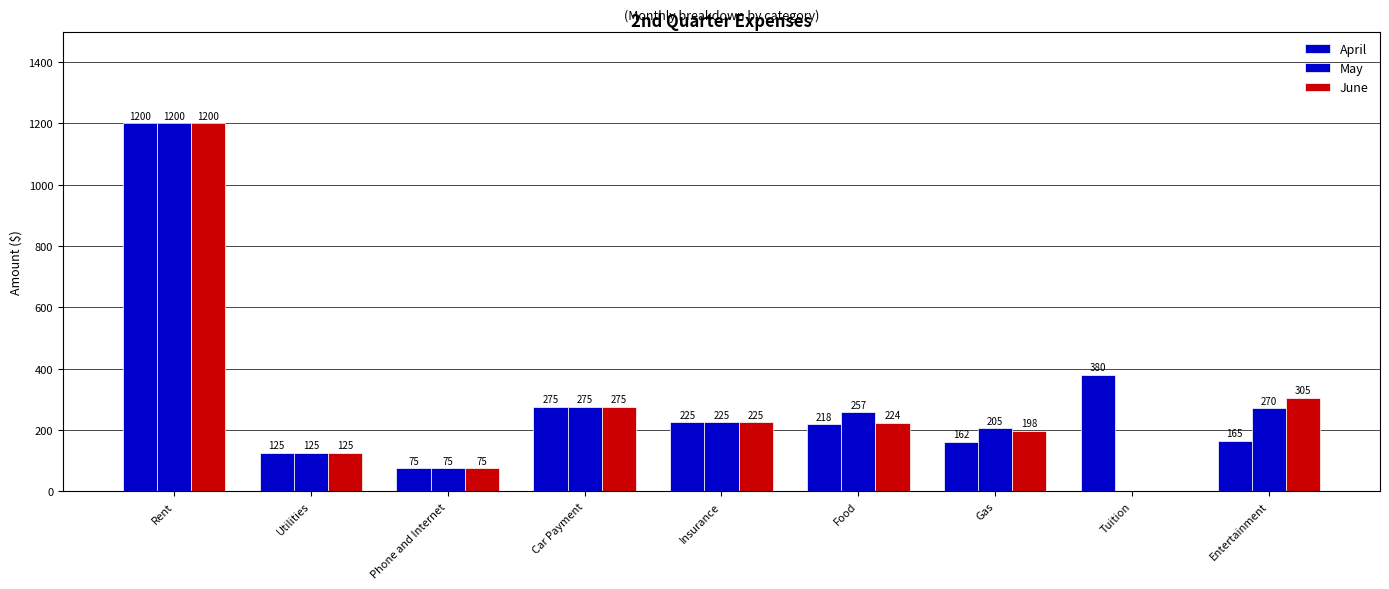

What is the sum of the June values at Phone and Internet and Food?

299